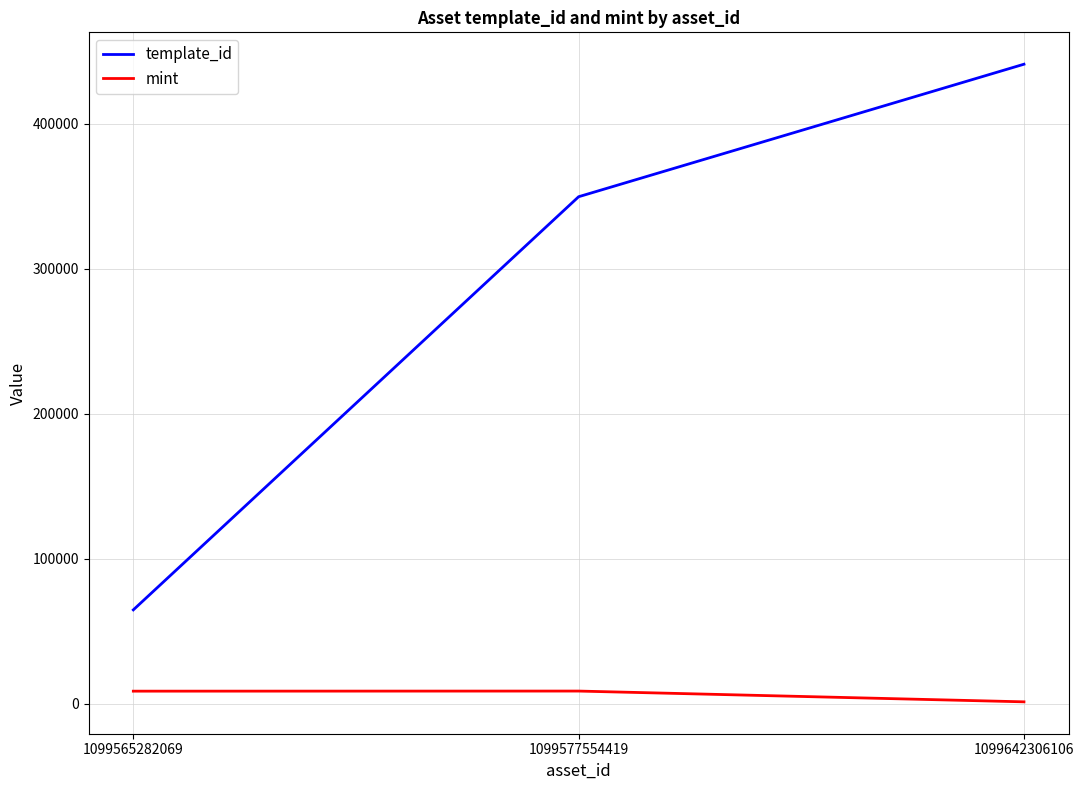

Which series has the widest spread of values?

template_id